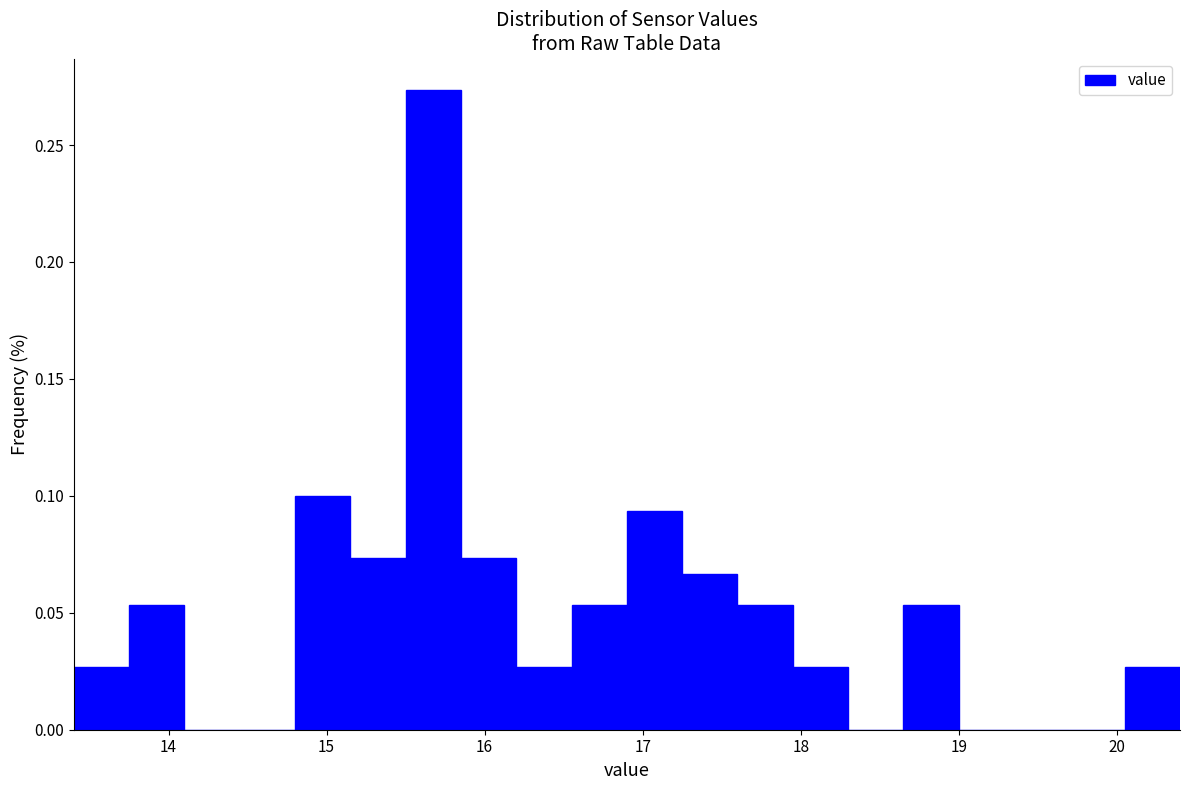

Read against the x-axis, roughly where is the centre of the tallest bar?

15.7